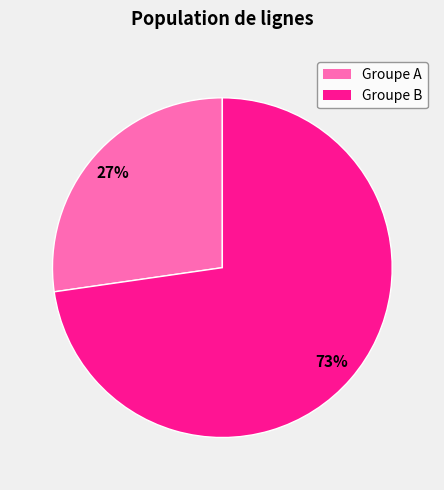

How many segments does this pie chart have?

2